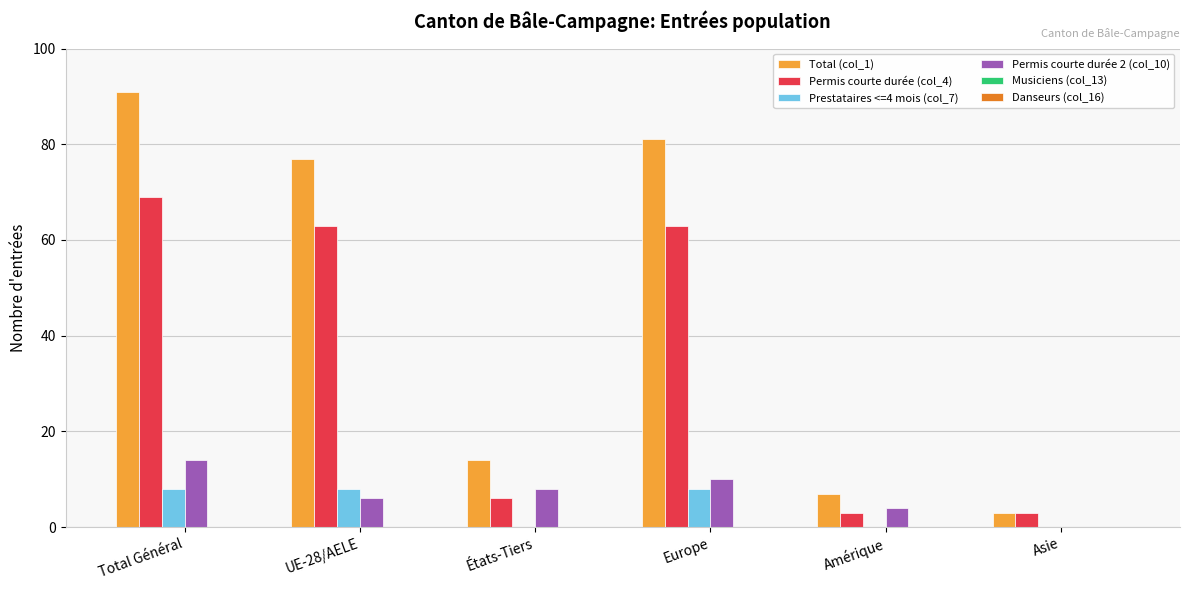

What is the total value across all series at Amérique?

14